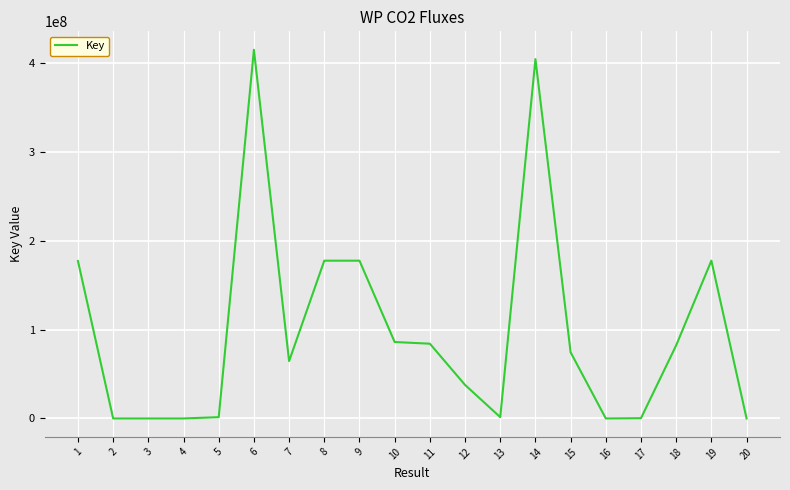

The value at 8 is 177385880. True or false?

True